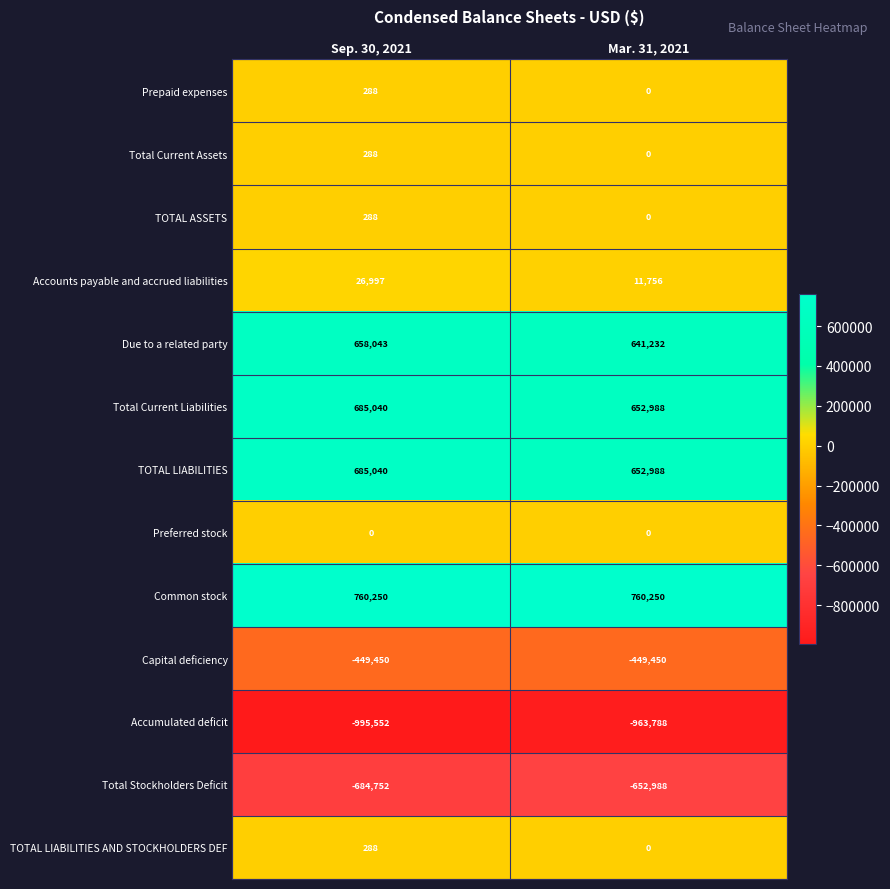

What is the average value of the TOTAL LIABILITIES series?

669014